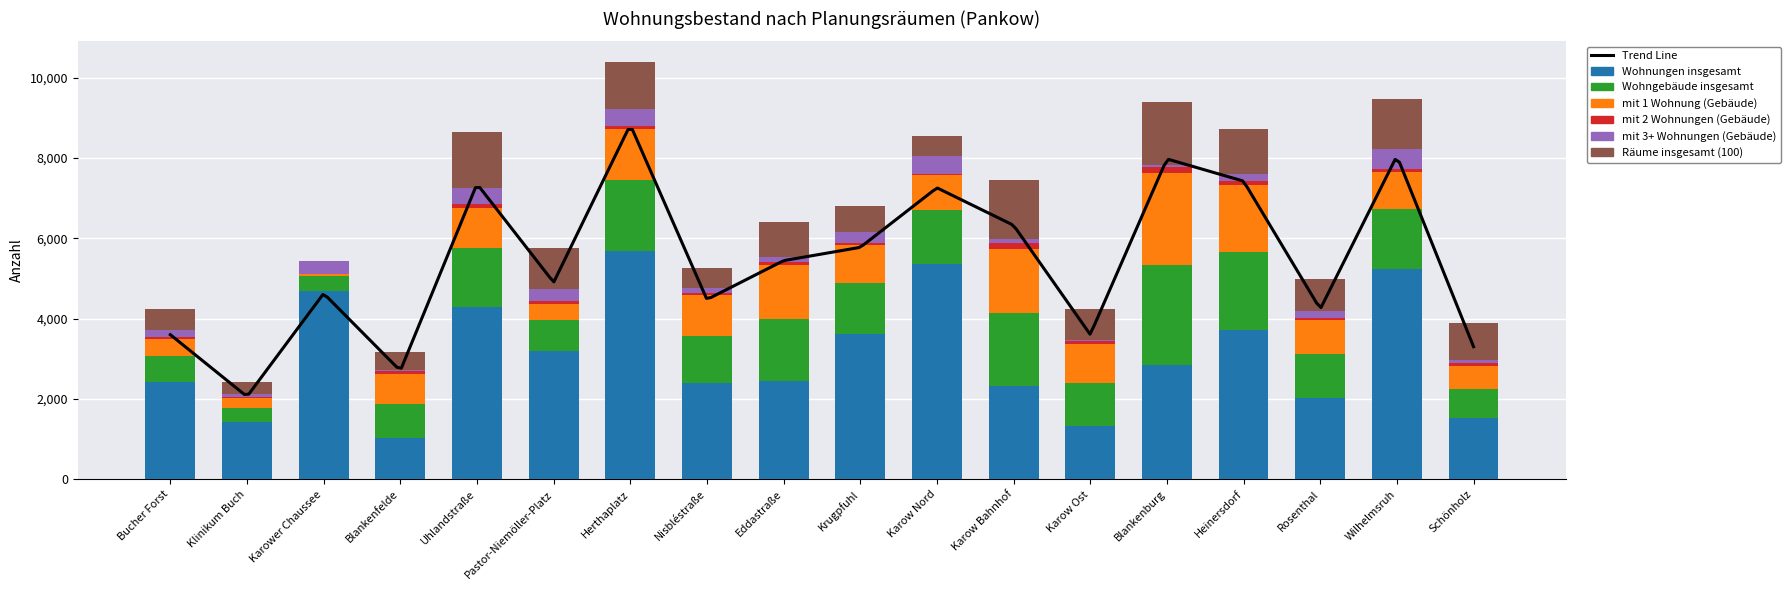

At how many categories does at least one series exceed 5129?

3